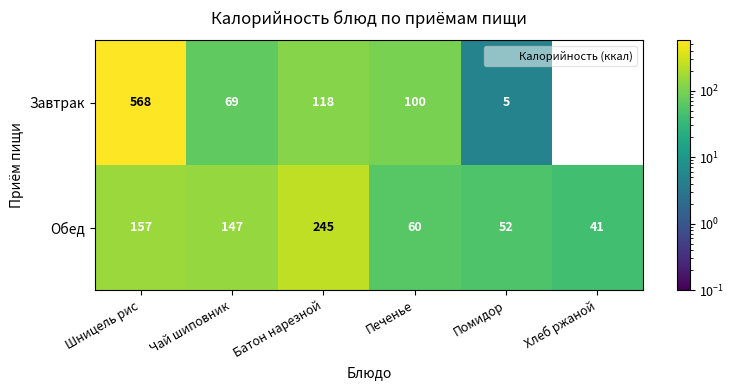

What is the sum of the Завтрак values at Шницель рис and Чай шиповник?

637